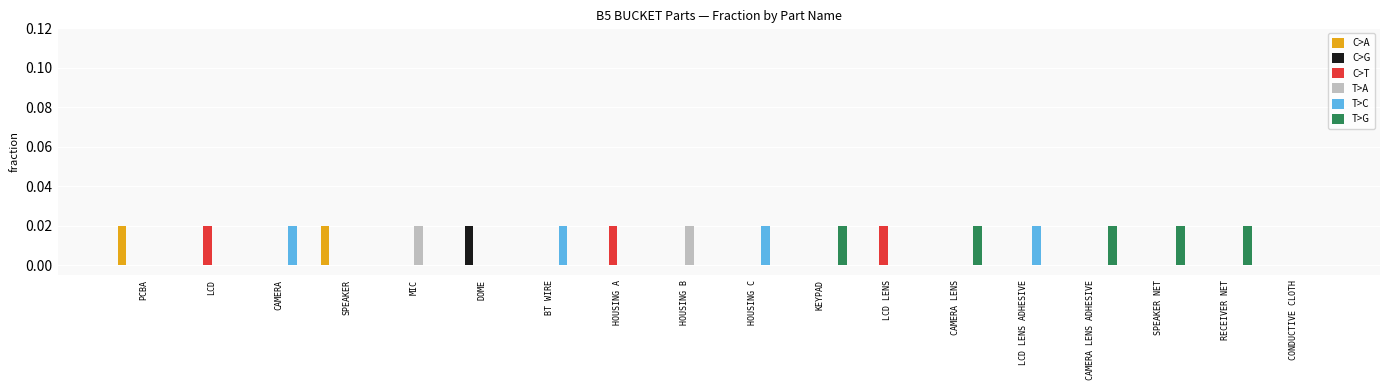

Which series has the largest total across all categories?

T>G